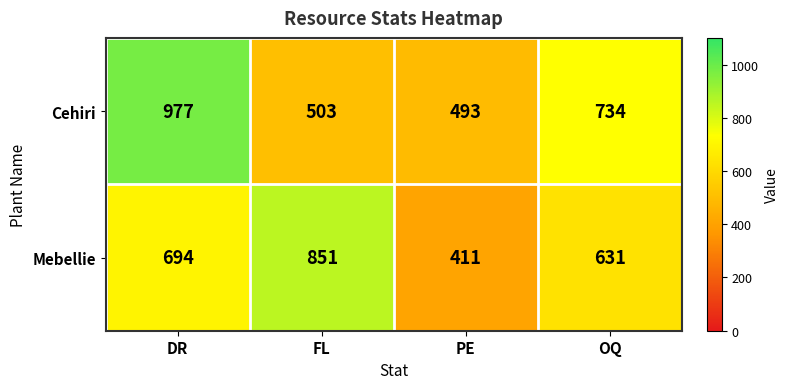

Is it true that Cehiri equals 734 at OQ?

True